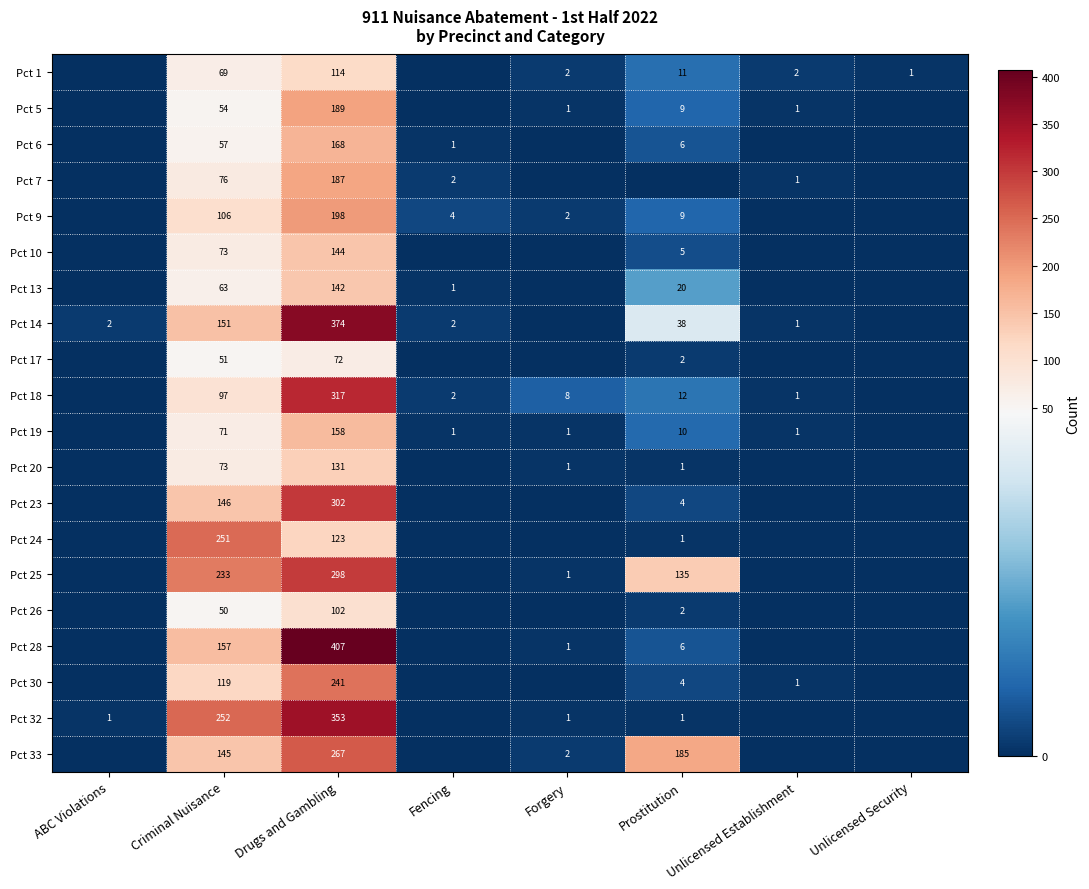

The value of Pct 10 at Fencing is 0. True or false?

True